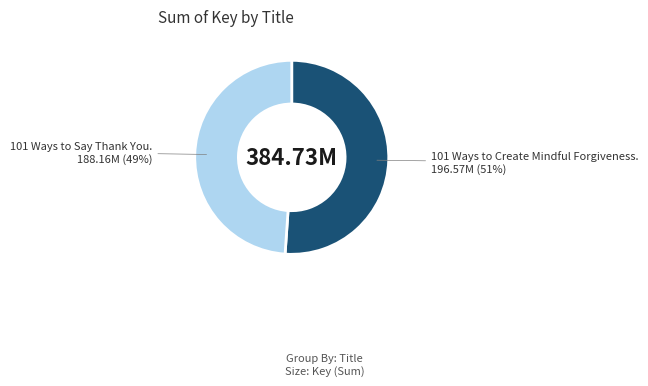

To the nearest percent, what is the average slice percentage?

50%